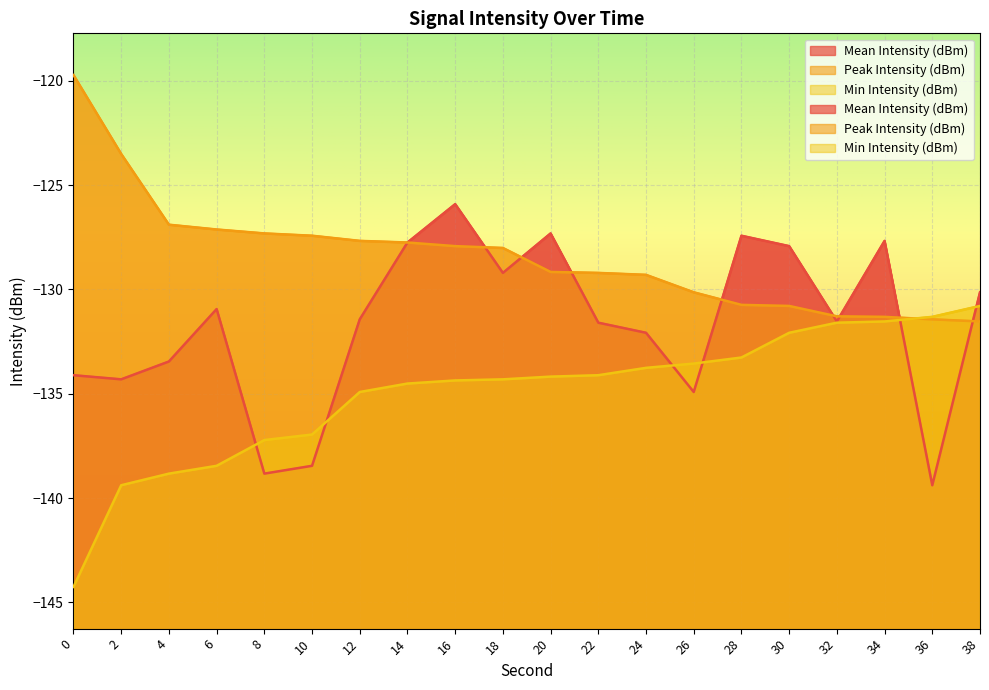

At which label is Peak Intensity (dBm) closest to -125?

2